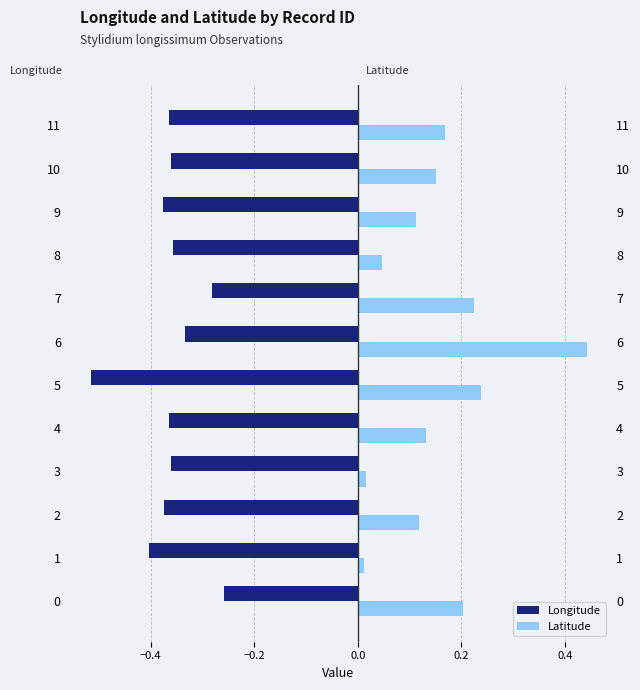

Which series has the largest range (max minus min)?

Latitude